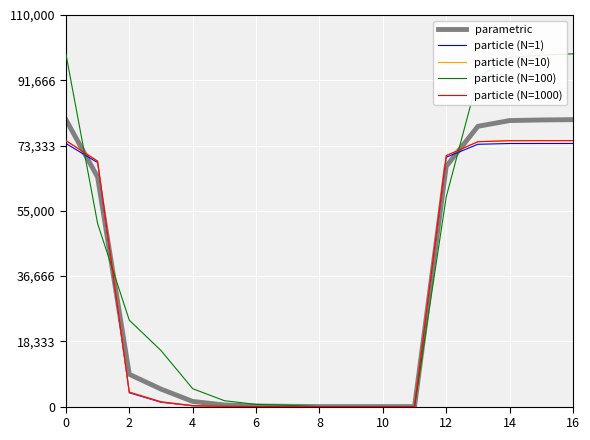

Which series has the largest total across all categories?

particle (N=100)